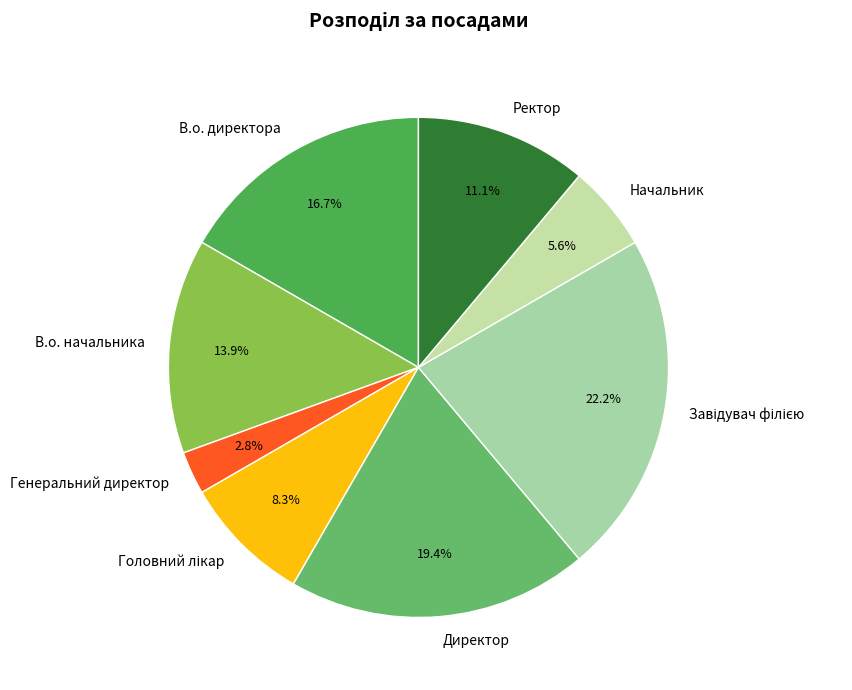

To the nearest percent, what is the average slice percentage?

12%